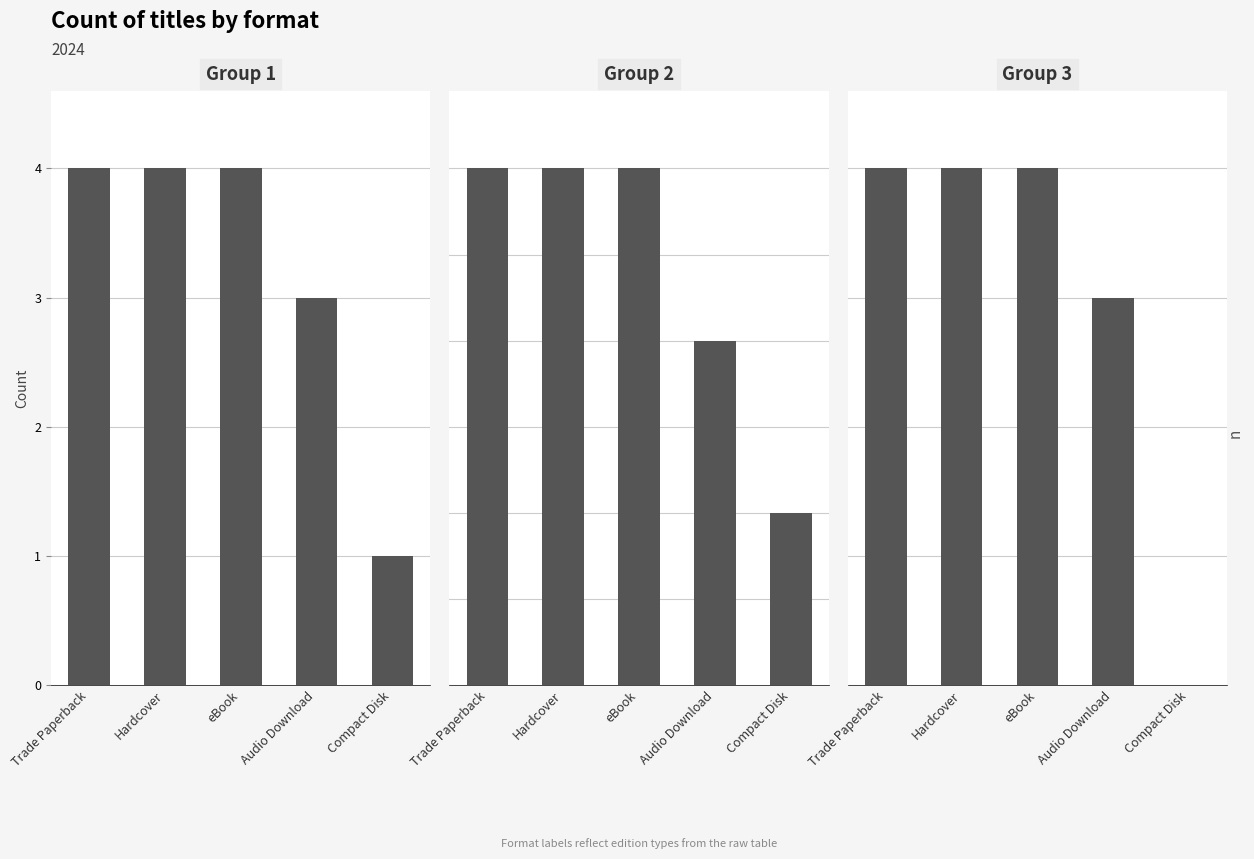

At which label does Group 3 reach its minimum?

Compact Disk